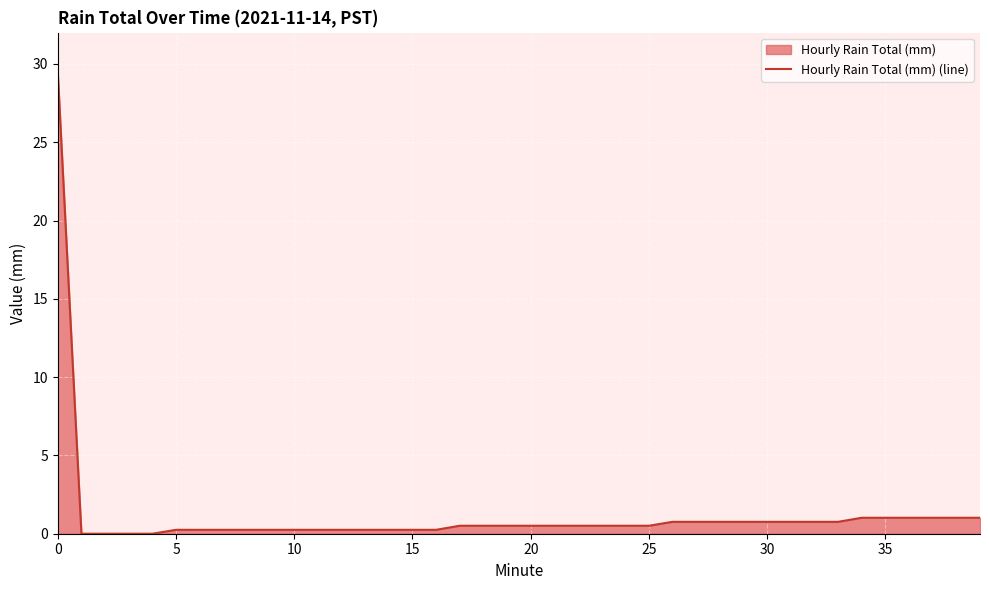

Is it true that the value at 35 is 1.0?

True